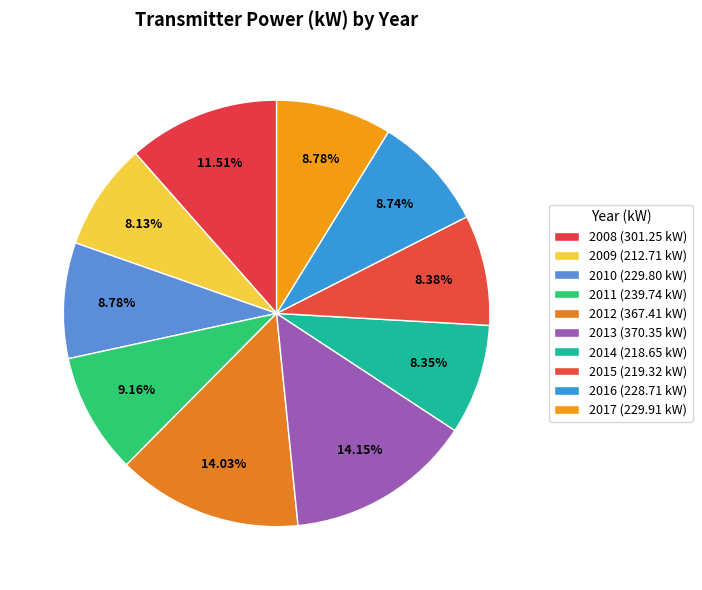

How many slices are in this pie chart?

10